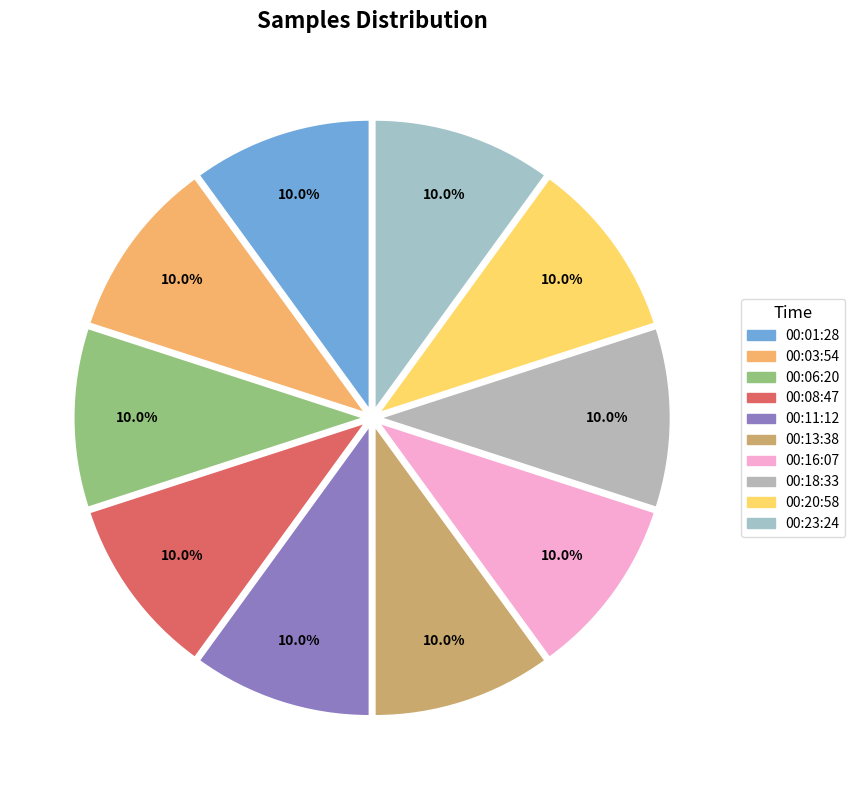

Count the number of slices in the pie.

10